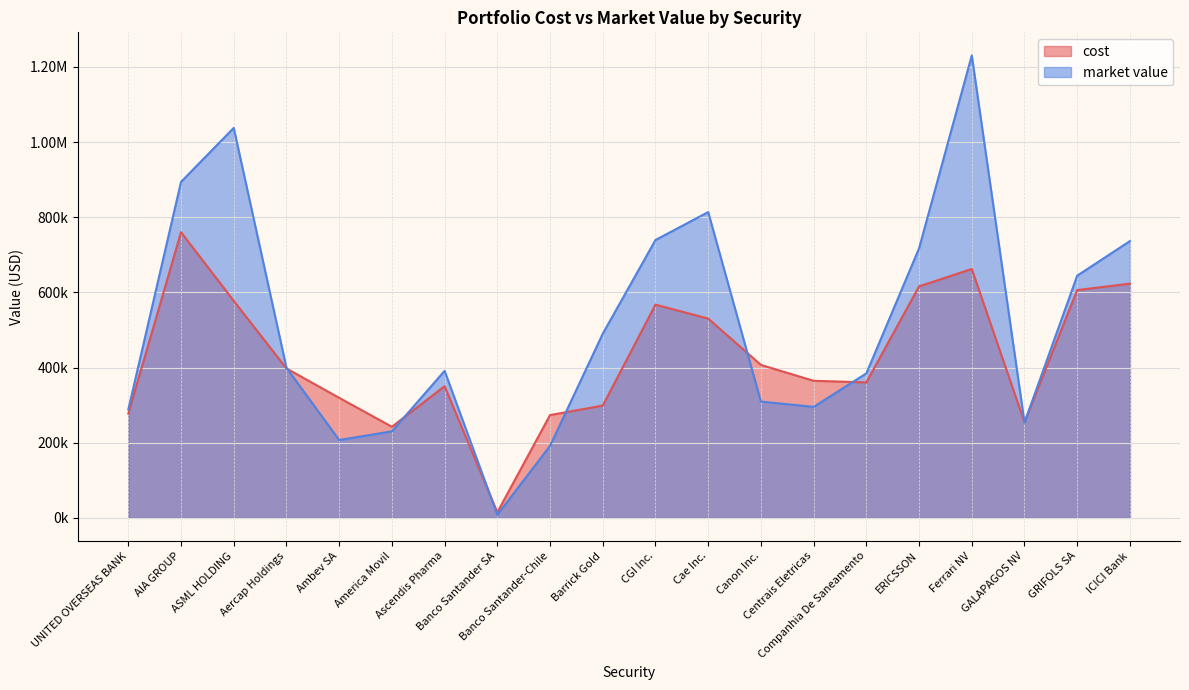

What is the total value across all series at ICICI Bank?

1359704.9